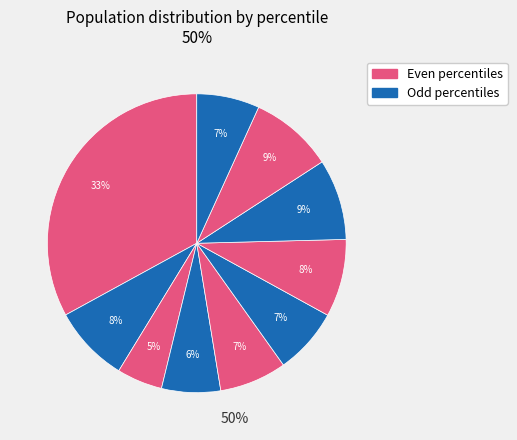

How many segments does this pie chart have?

10